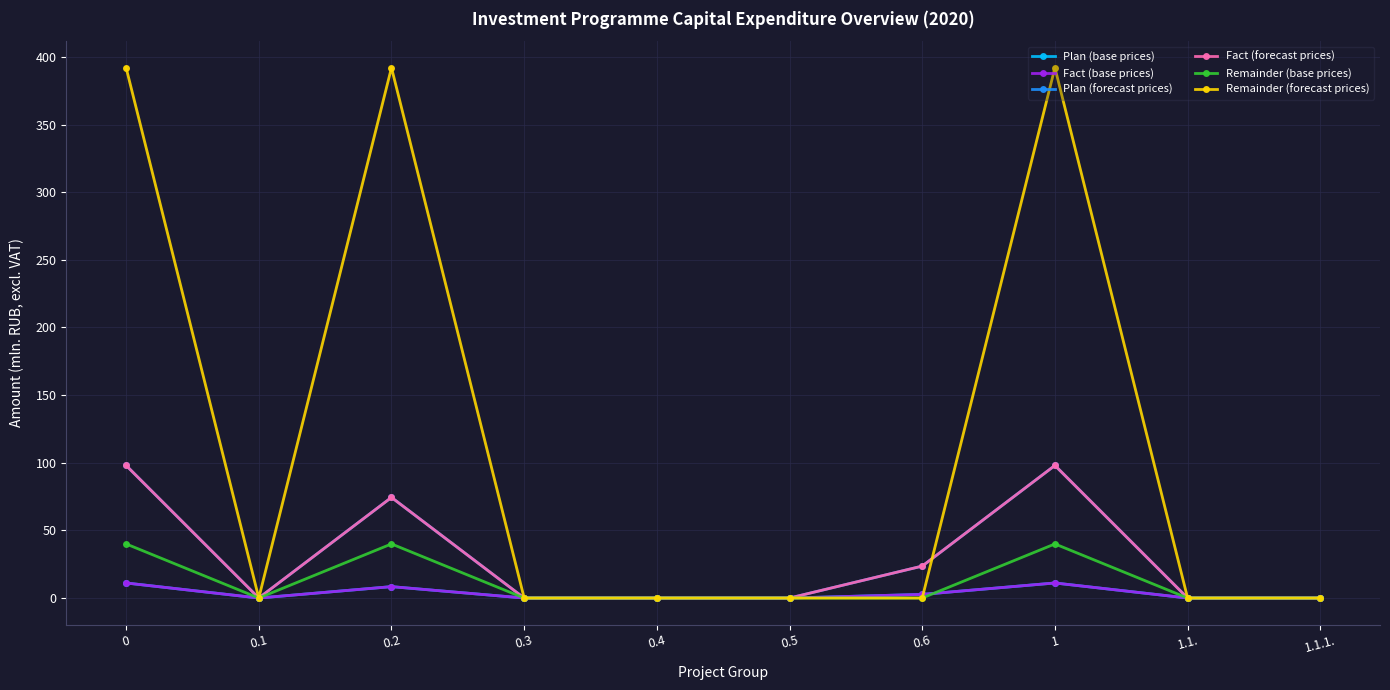

Is this an area chart (filled region under the line)?

No